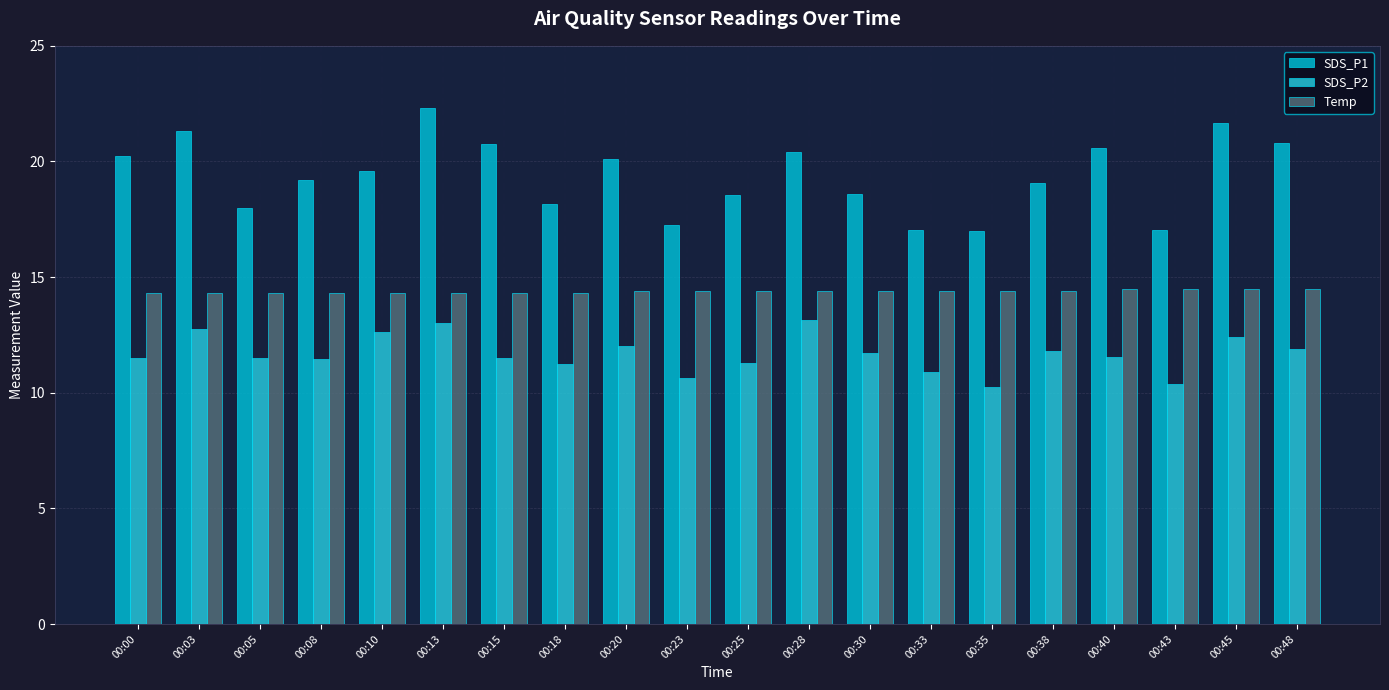

What is the spread (max minus min) of values at 00:13?

9.3